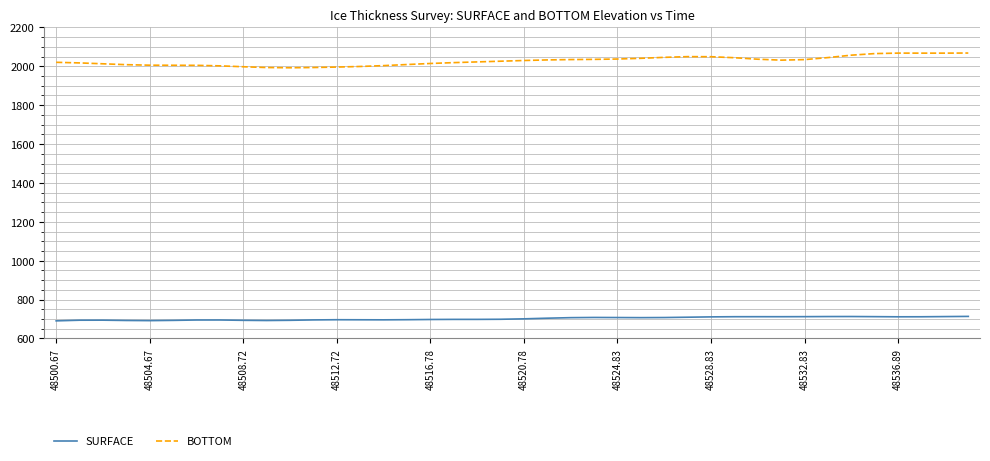

True or false: BOTTOM and SURFACE intersect in this chart.

False